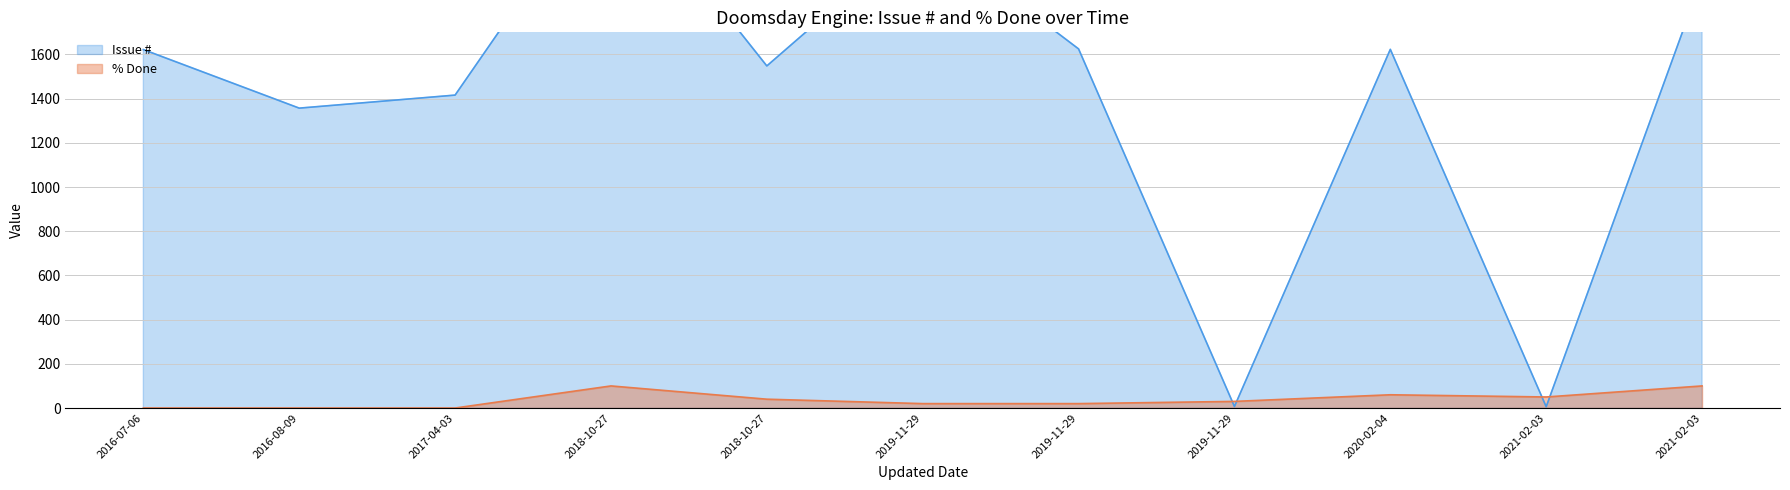

Count the number of categories in the chart.

11